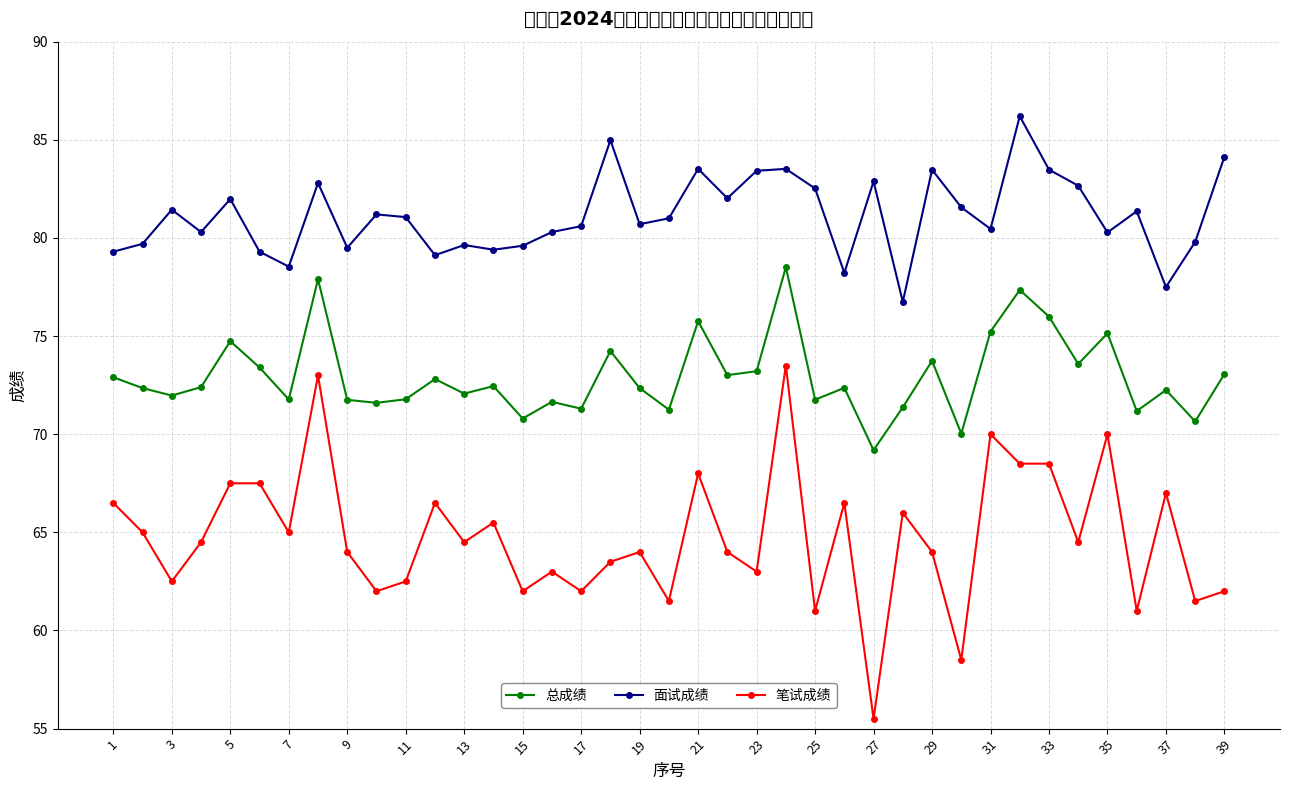

Rank the series by their average value, from highest to lowest.

面试成绩, 总成绩, 笔试成绩